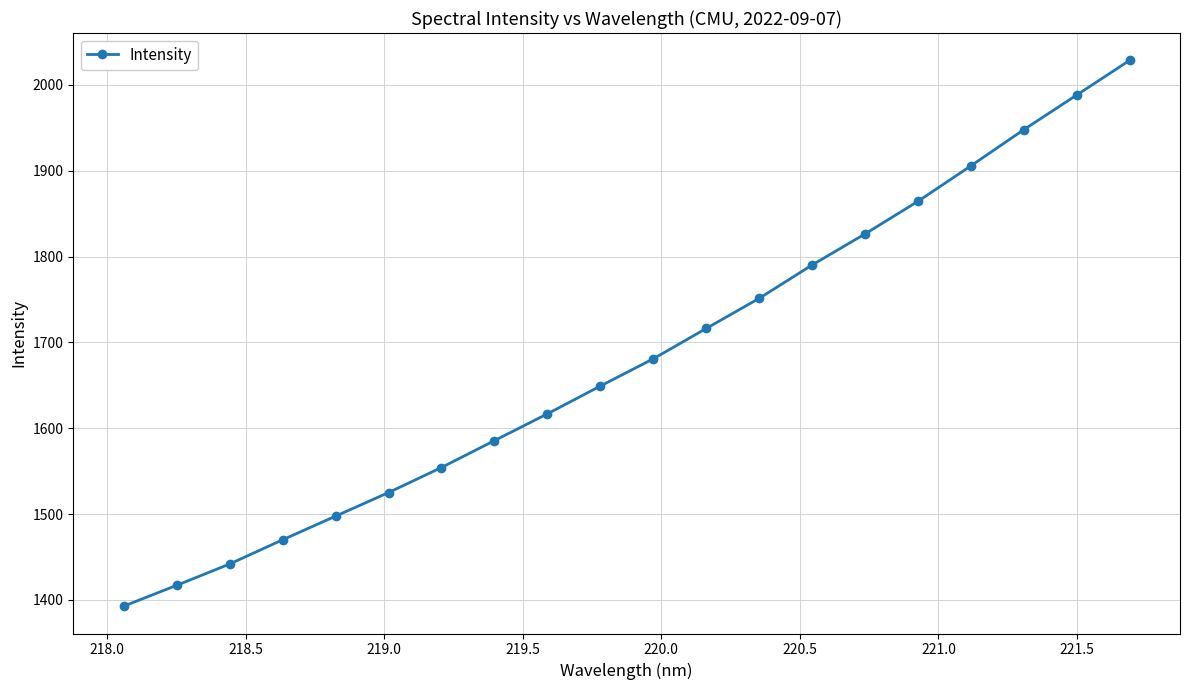

True or false: there are more than 0 points higher than both neighbors.

False